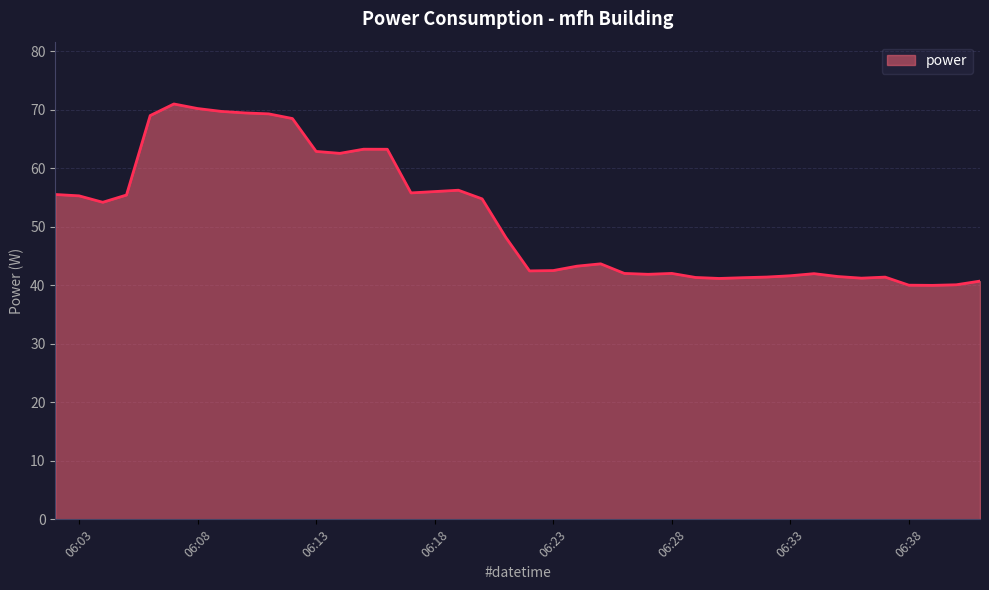

What is the maximum value shown in the chart?

71.0